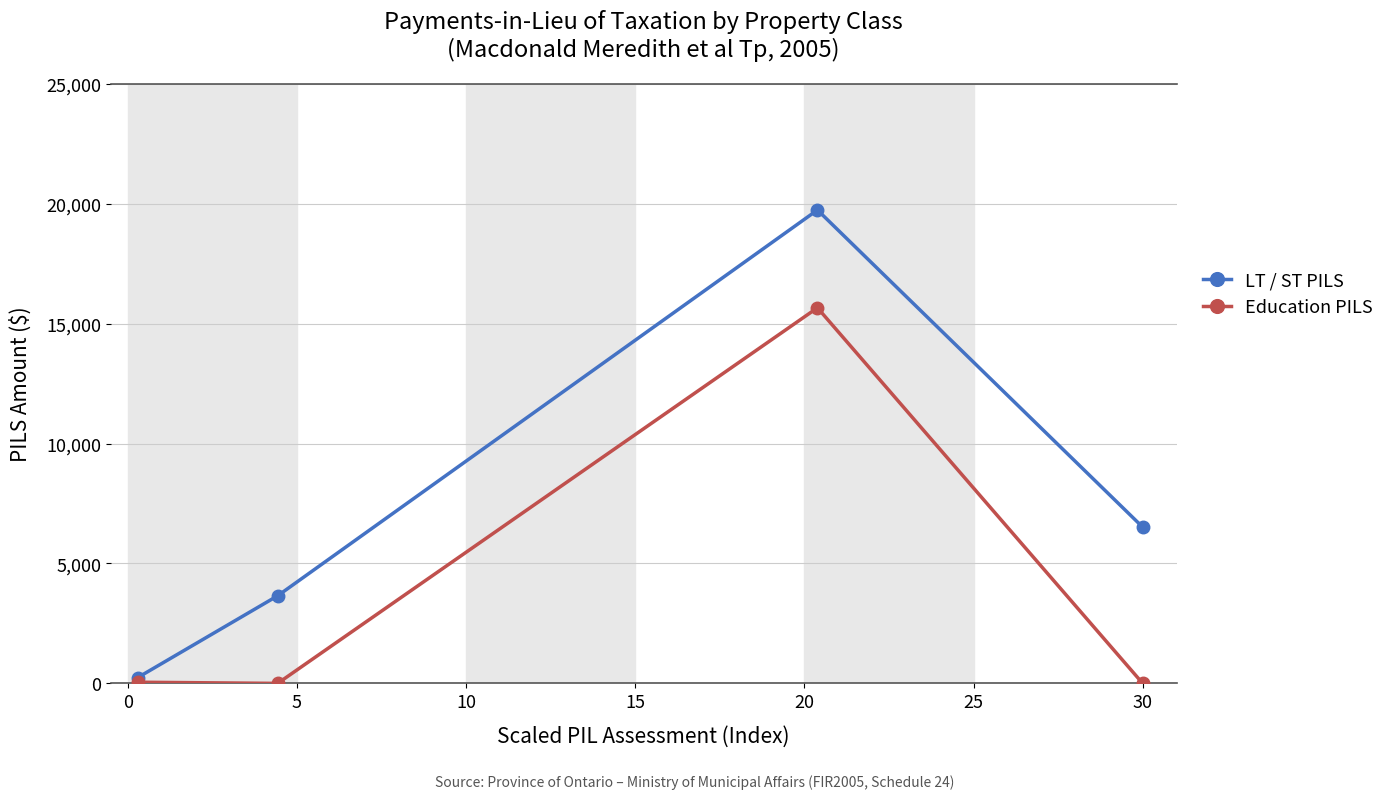

In LT / ST PILS, how many points are higher than both neighbors (excluding endpoints)?

1